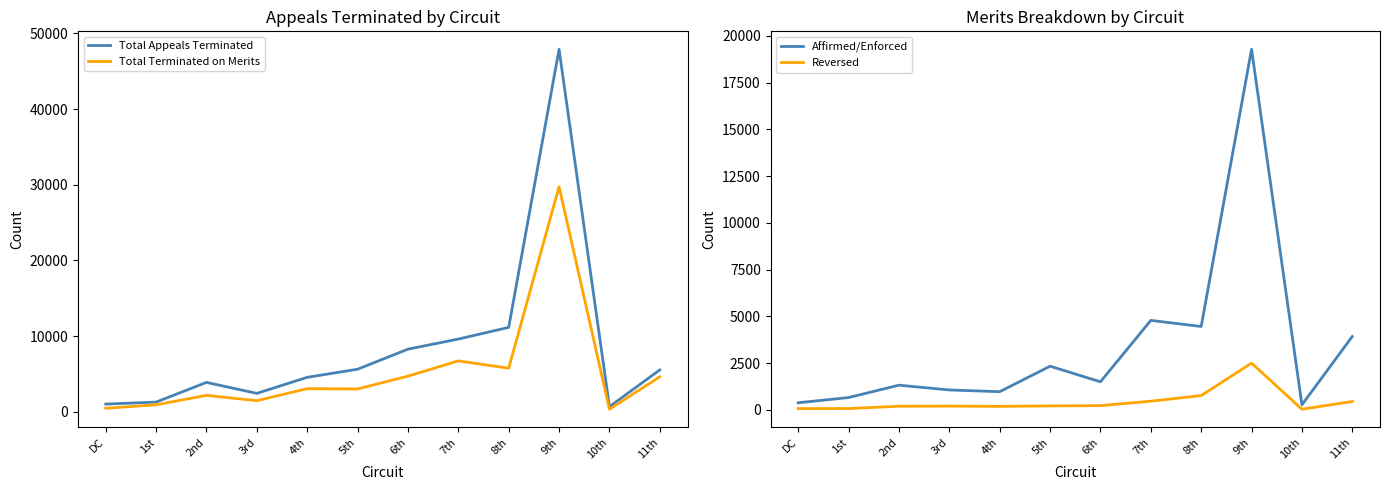

Is it true that Total Appeals Terminated equals 3890 at 2nd?

True